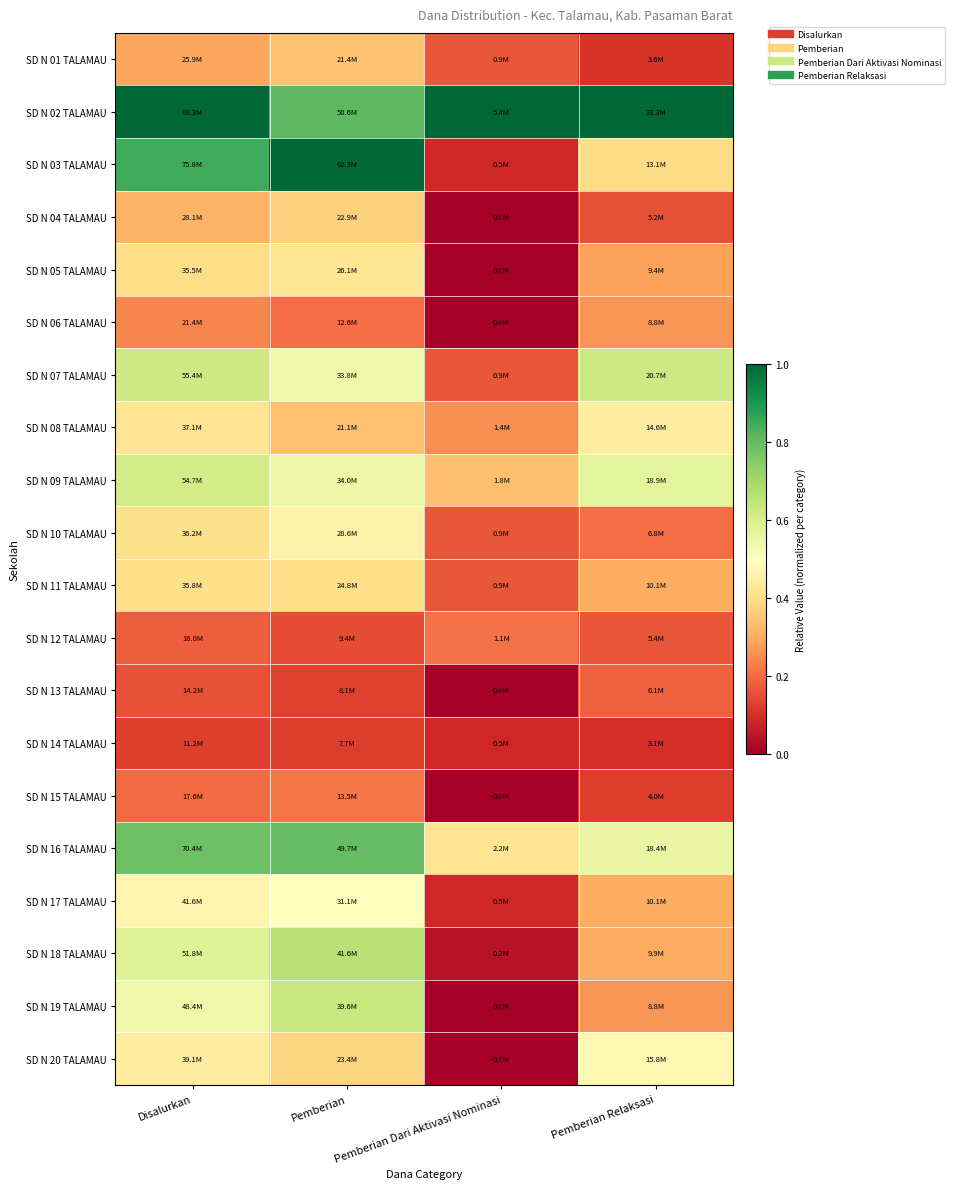

At which category is the sum across all series the highest?

Pemberian